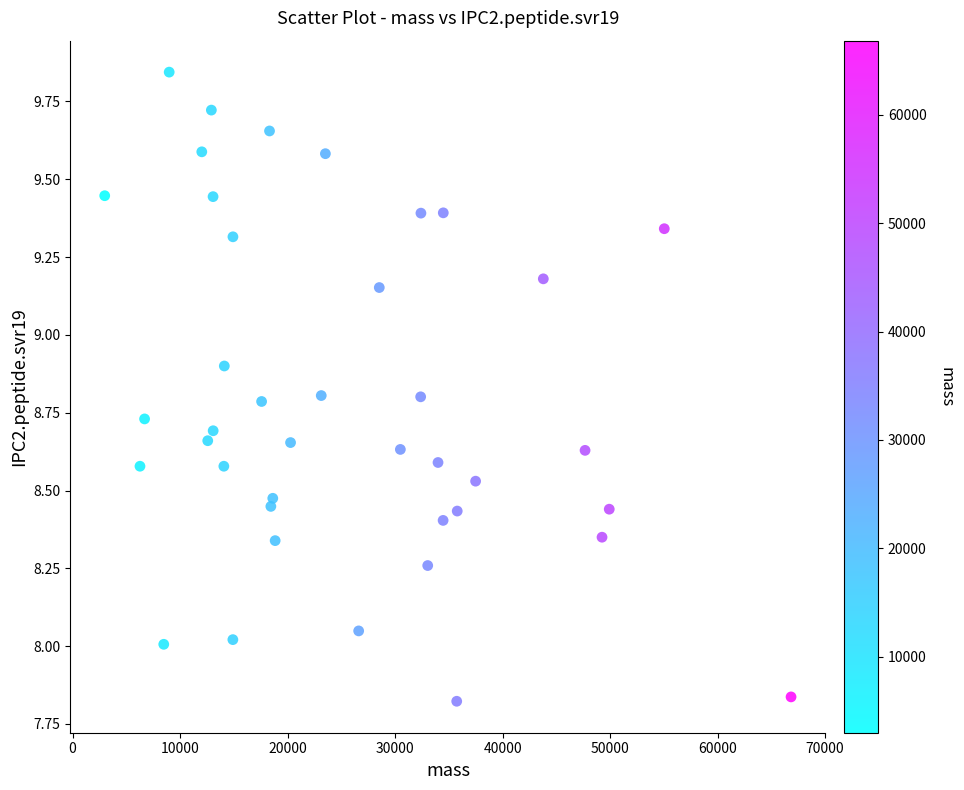

What is the range of X values (max minus min)?

63840.7